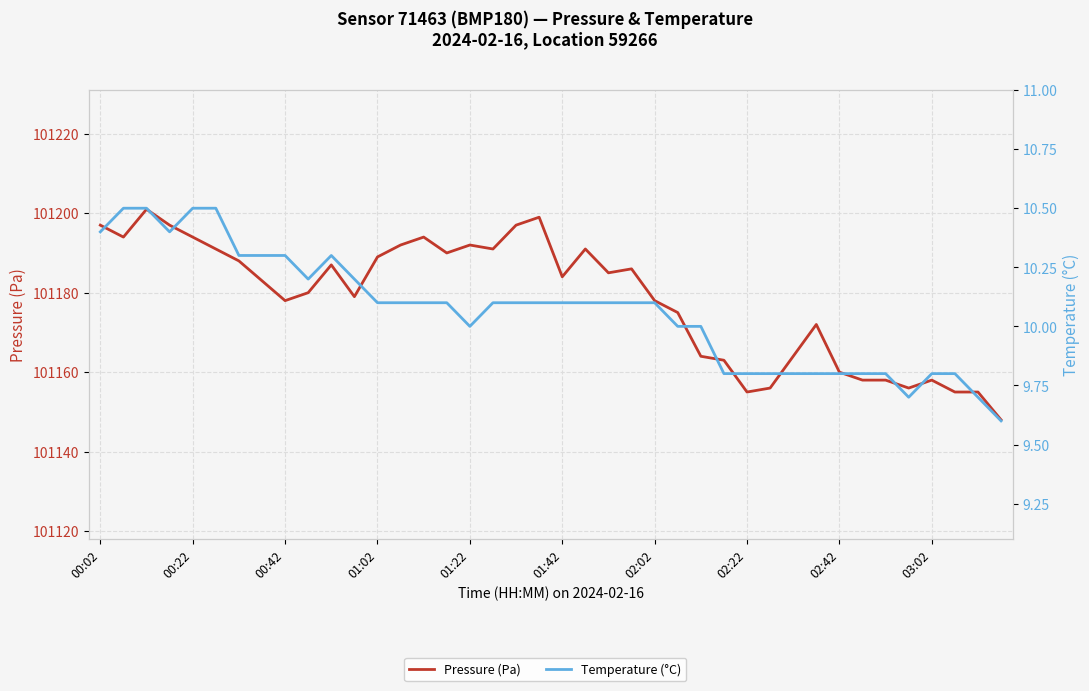

Does the chart display data point markers on the line(s)?

No